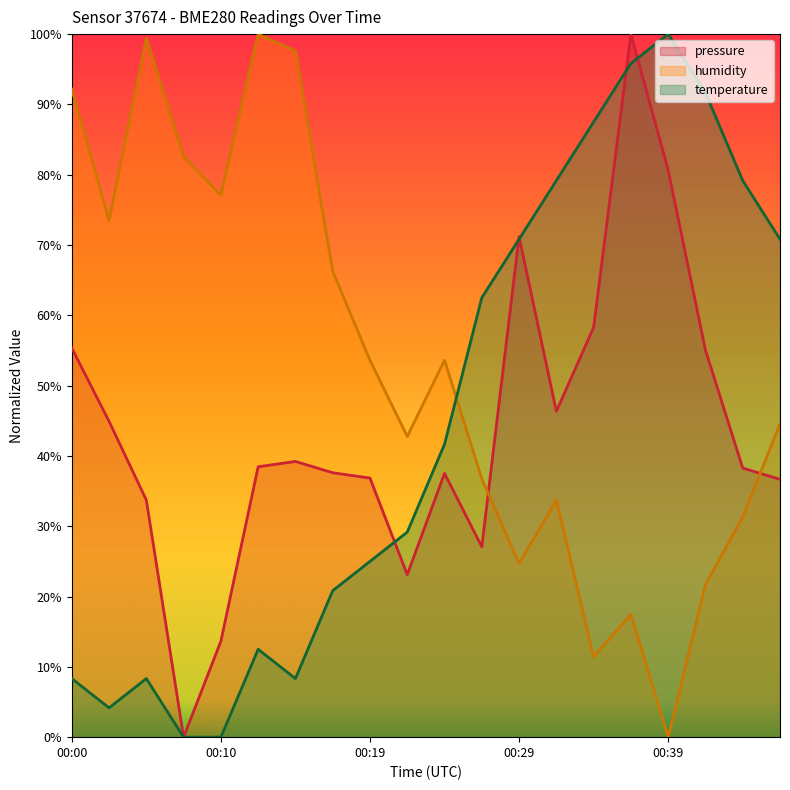

Reading left to right, list all the values displayed in this chart.

pressure: 55.4	44.9	33.7	0.0	13.6	38.5	39.2	37.6	36.9	23.1	37.5	27.1	71.2	46.3	58.3	100.0	80.6	55.1	38.3	36.7
humidity: 92.2	73.5	99.4	82.5	77.1	100.0	97.6	66.3	53.6	42.8	53.6	36.7	24.7	33.7	11.4	17.5	0.0	21.7	31.3	44.6
temperature: 8.3	4.2	8.3	0.0	0.0	12.5	8.3	20.8	25.0	29.2	41.7	62.5	70.8	79.2	87.5	95.8	100.0	91.7	79.2	70.8